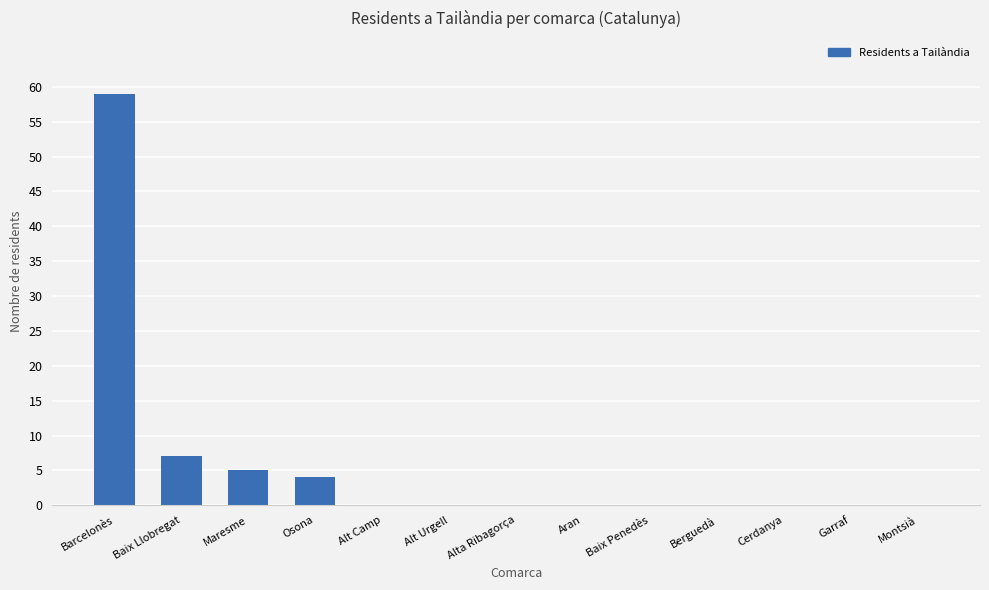

Reading left to right, transcribe all the data shown in this chart.

59	7	5	4	0	0	0	0	0	0	0	0	0